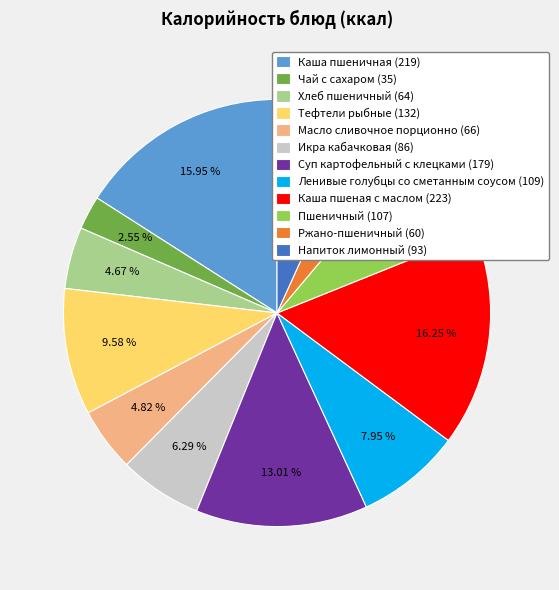

Count the number of slices in the pie.

12